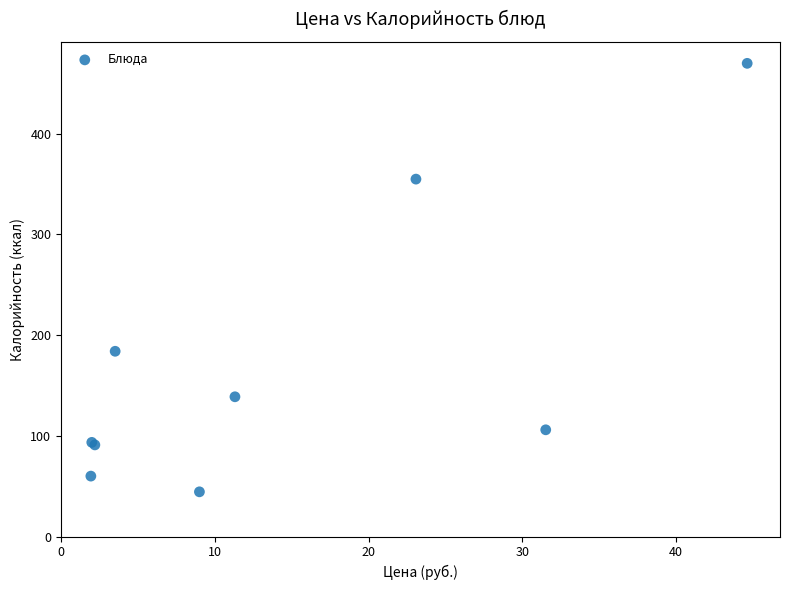

What Y value in the scatter plot is closest to 257?

184.0